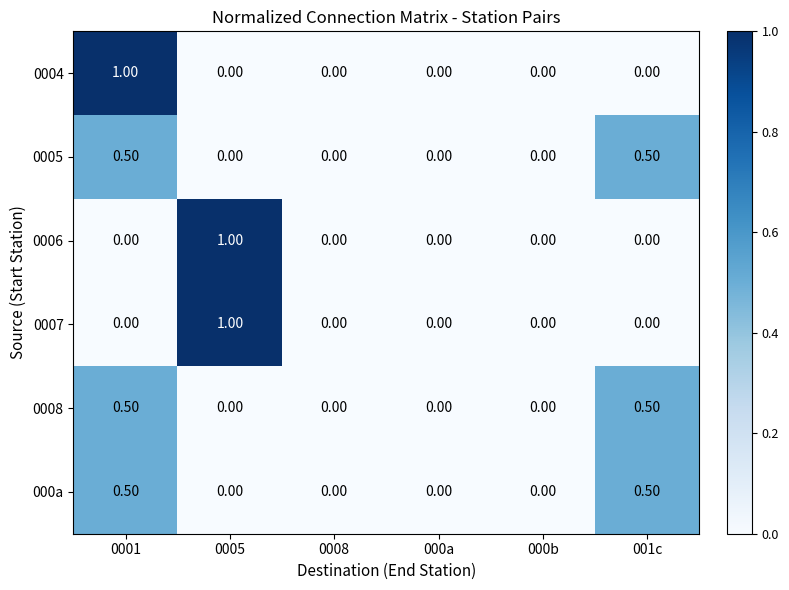

What is the difference between the highest and lowest values at 0001?

1.0